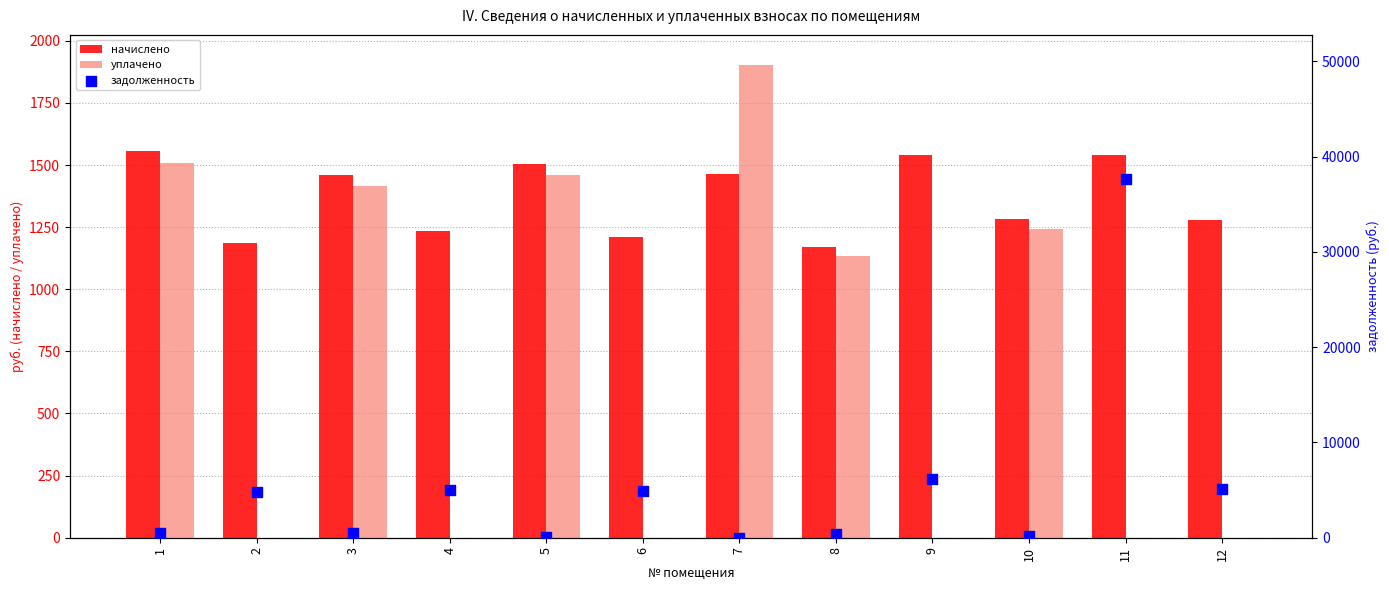

At which category is the sum across all series the highest?

11